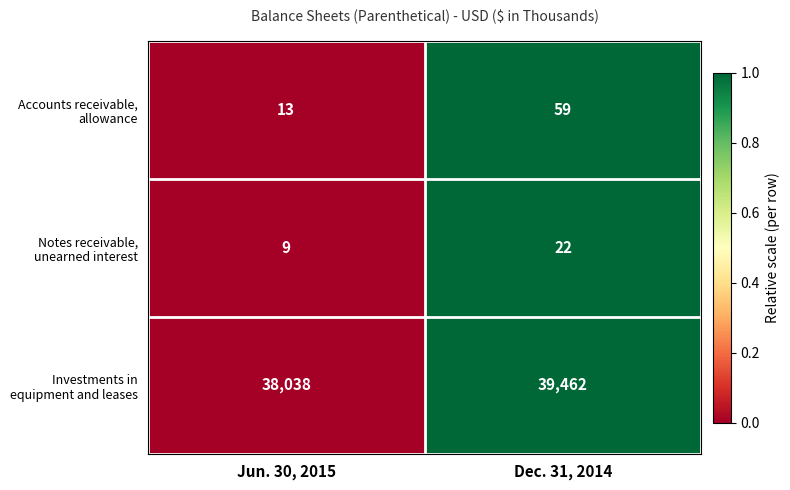

How many distinct data groups are displayed?

3